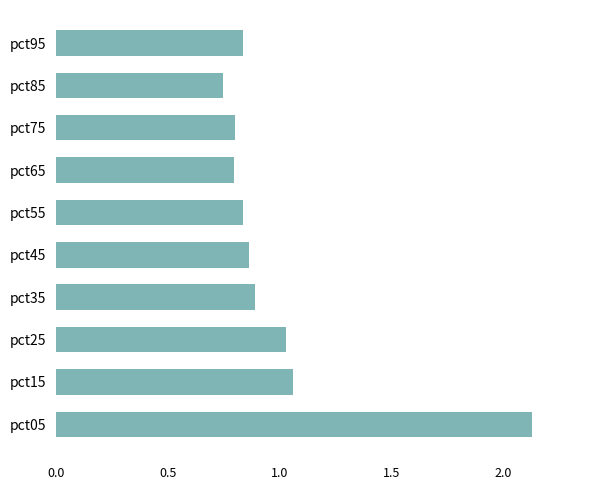

Between pct65 and pct15, which is larger?

pct15